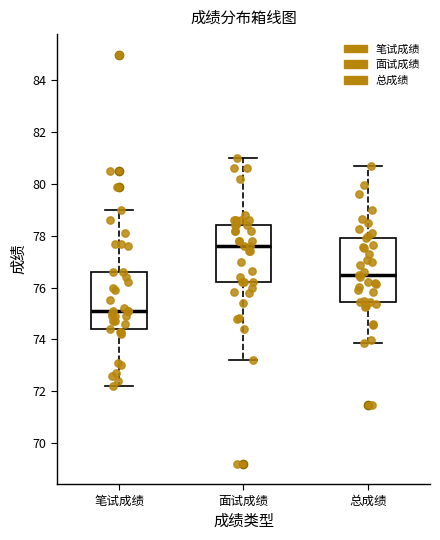

Where does the upper whisker of the box for 面试成绩 end on the y-axis? The values are not printed on the chart, so give them approximately, as read against the axis.

81.0